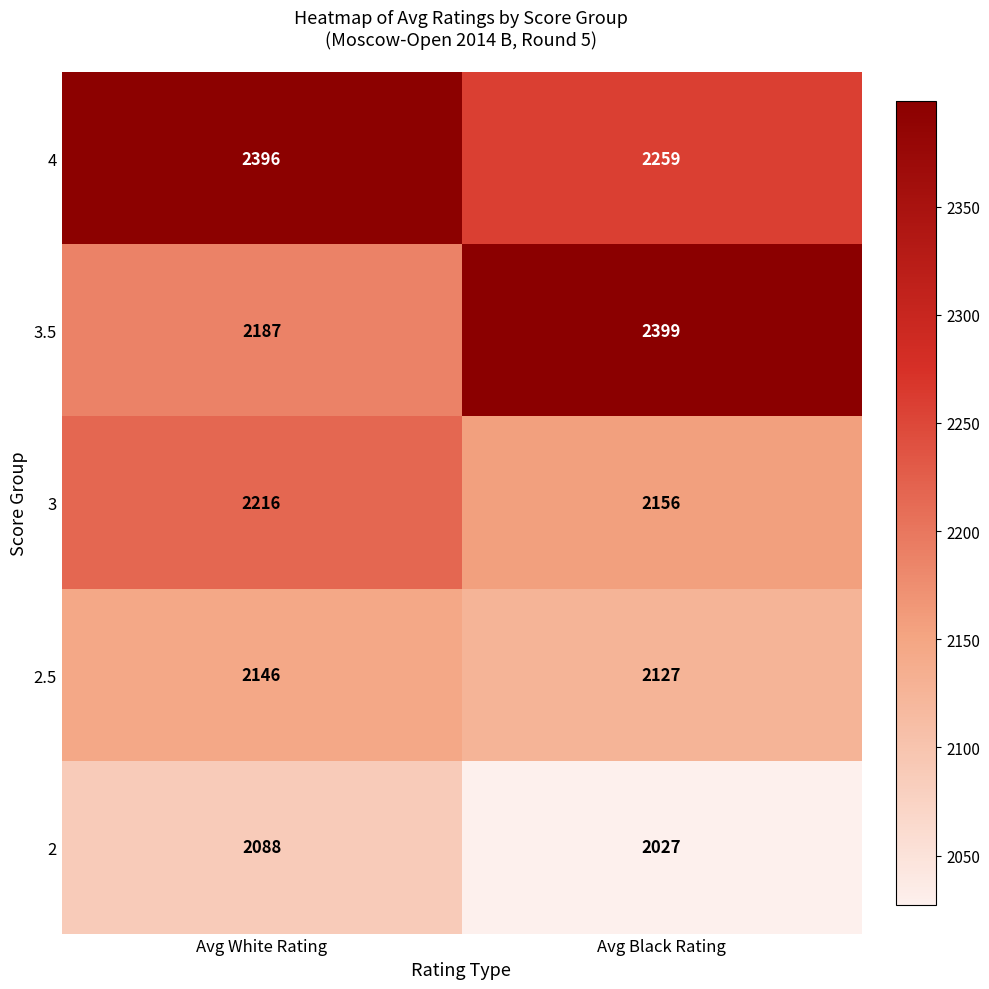

What is the lowest value of the 2 series?

2027